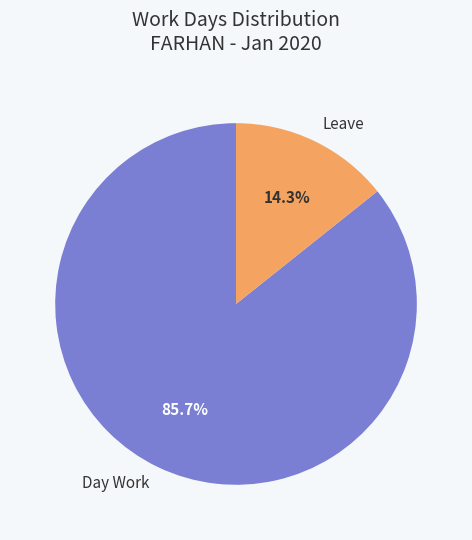

Which slice is the smallest?

Leave